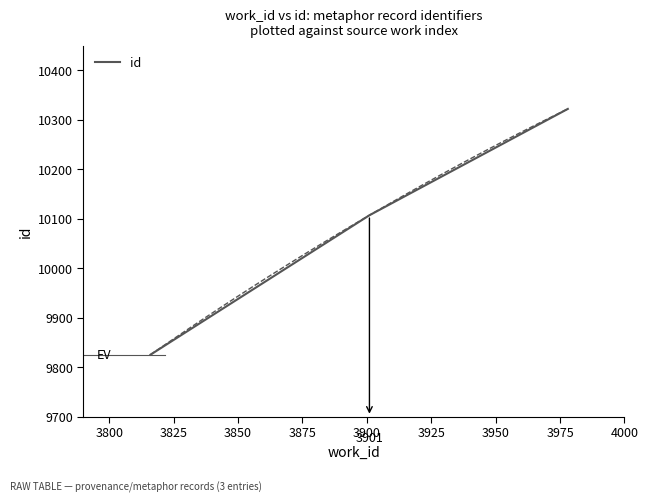

How many lines are shown in the chart?

1